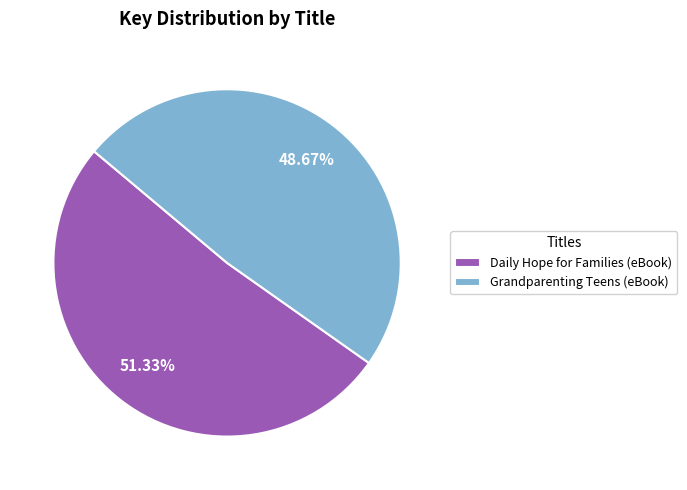

Between Daily Hope for Families (eBook) and Grandparenting Teens (eBook), which is larger?

Daily Hope for Families (eBook)